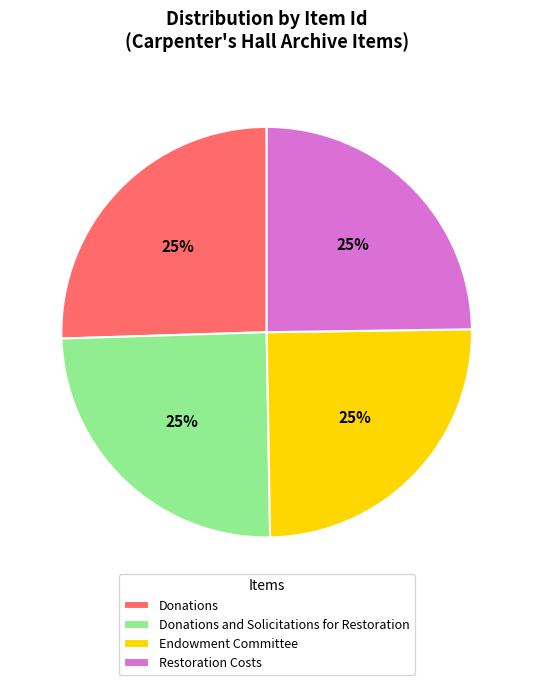

Approximately how many times larger is the value at Endowment Committee compared to Restoration Costs?

1.0